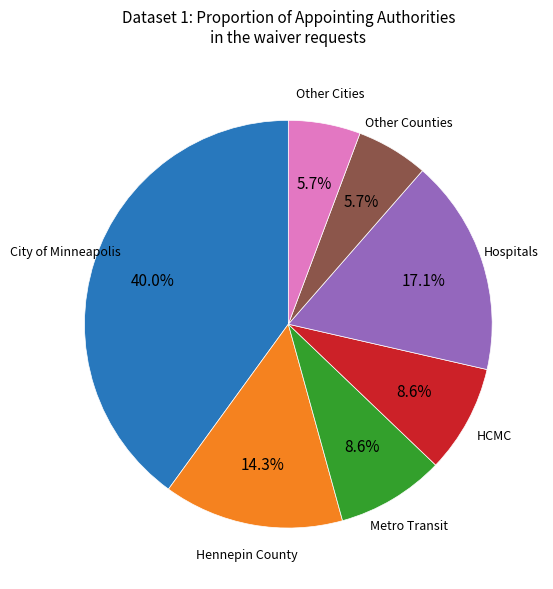

What is the largest slice in the pie chart?

City of Minneapolis